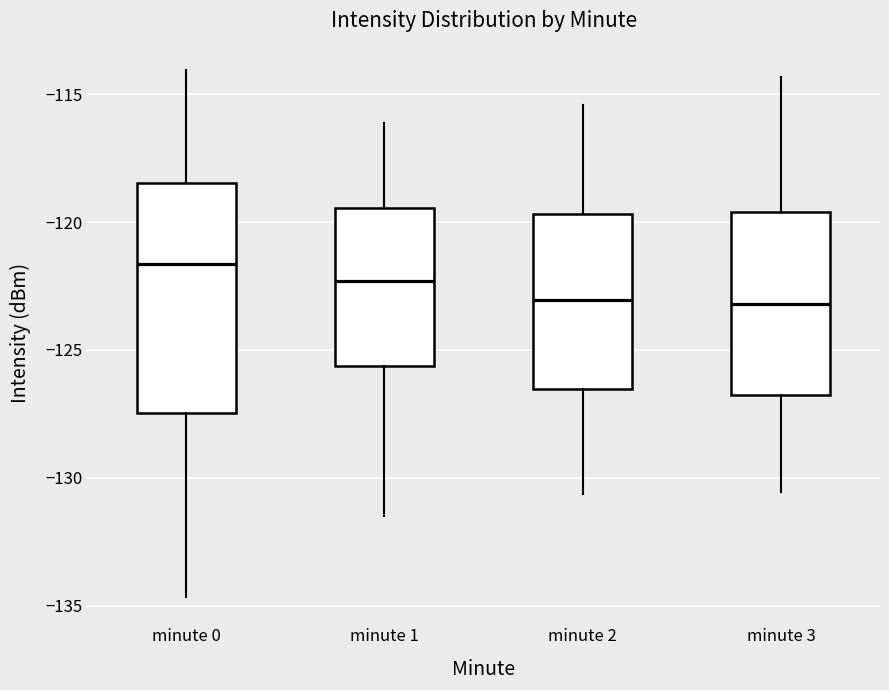

Comparing the boxes themselves (not the whiskers), which one is the tallest?

minute 0